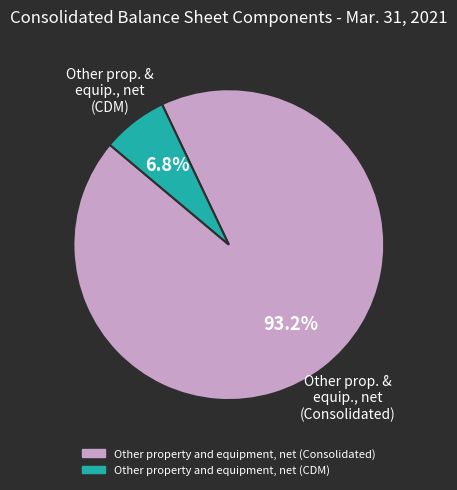

Is there a majority slice in this chart?

Yes